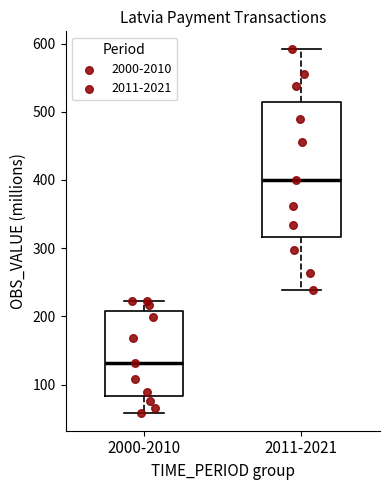

Which box has the highest median line?

2011-2021